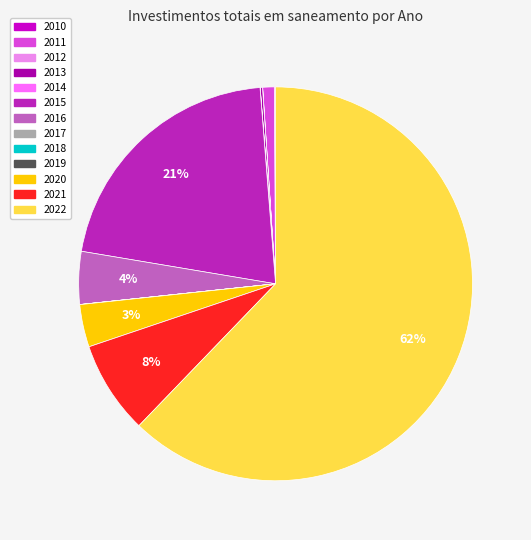

To the nearest percent, what is the difference between the 2015 and 2021 slice percentages?

13%